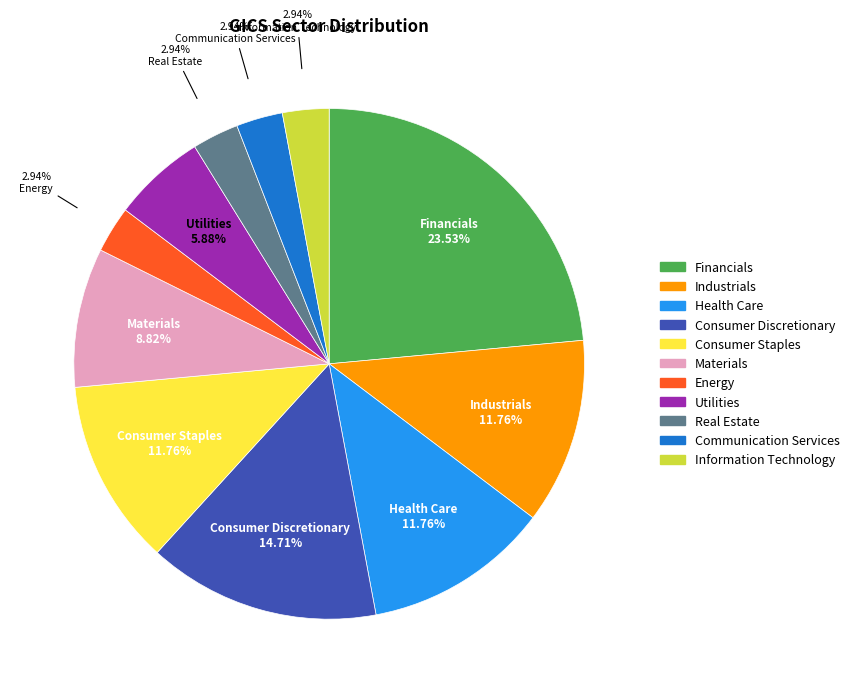

To the nearest percent, what portion does Information Technology represent?

3%